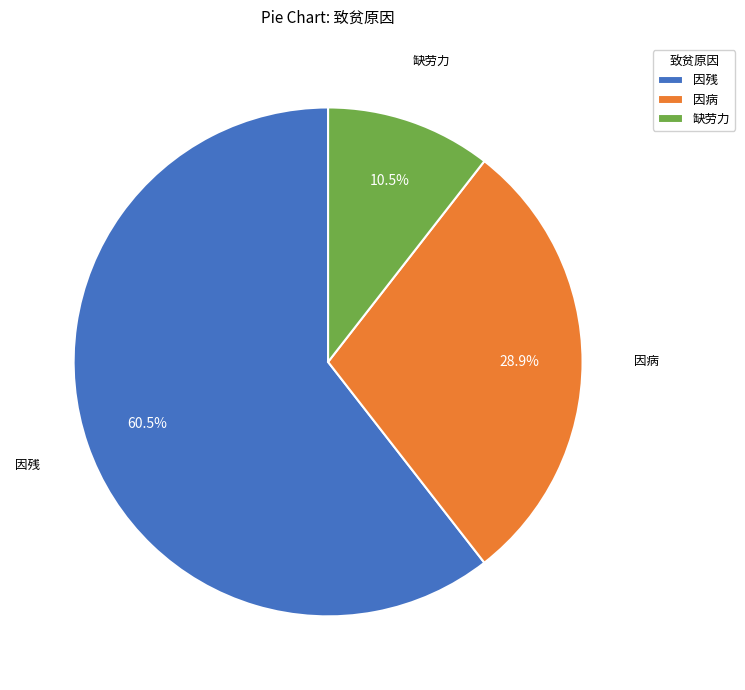

Is there any slice that represents more than half of the pie?

Yes